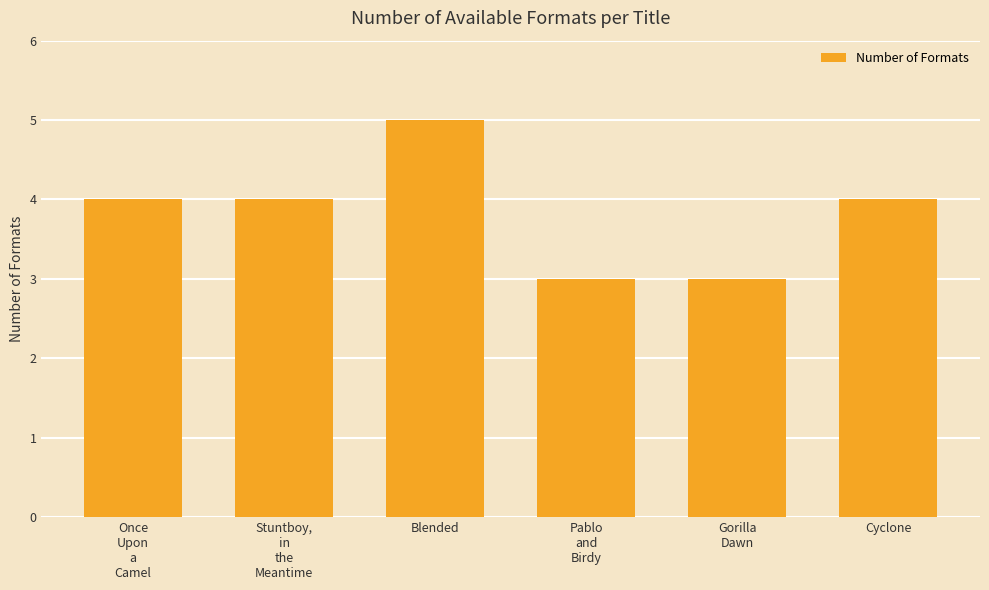

Reading left to right, extract all data points from this chart.

4	4	5	3	3	4